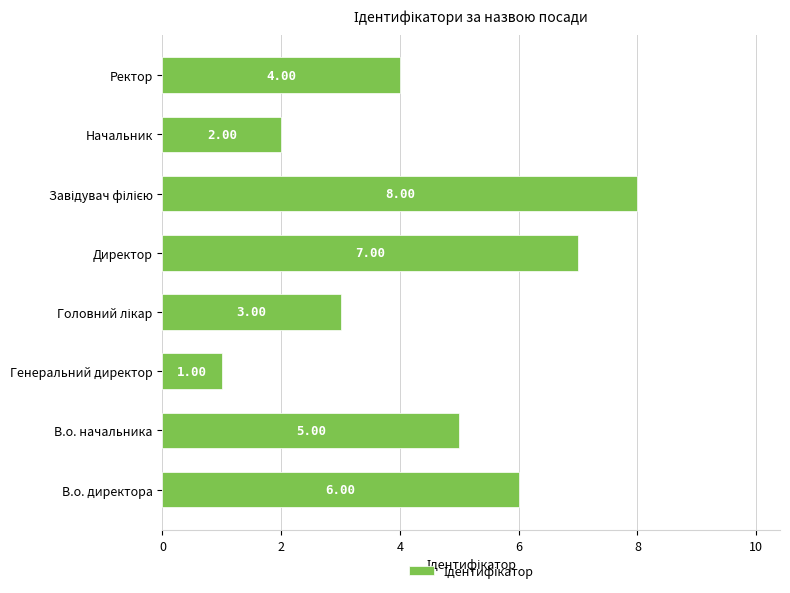

At which label is the value closest to 4?

Ректор